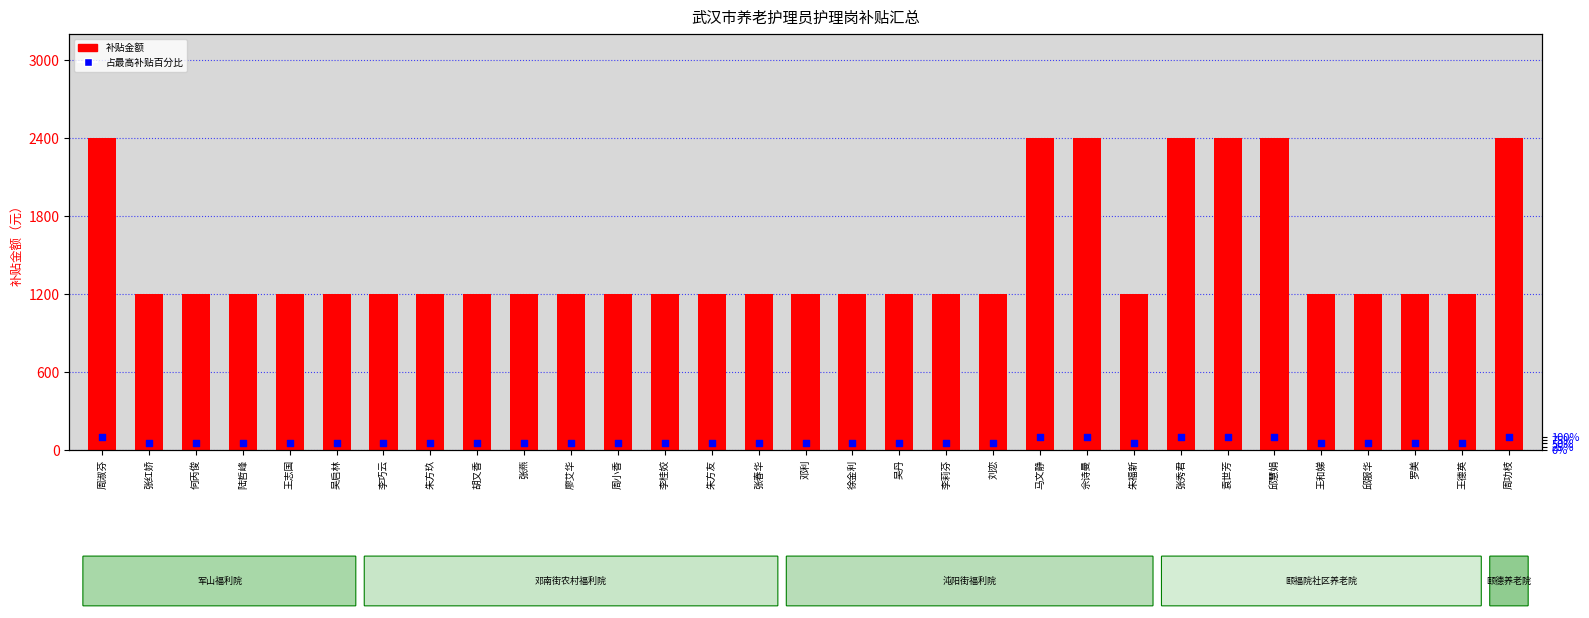

At which category is the sum across all series the highest?

周淑芬